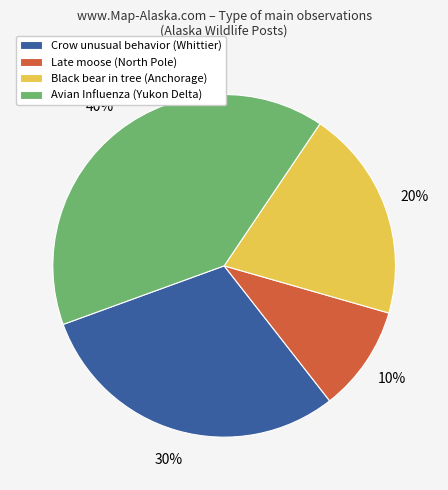

Between Black bear in tree (Anchorage) and Late moose (North Pole), which is larger?

Black bear in tree (Anchorage)